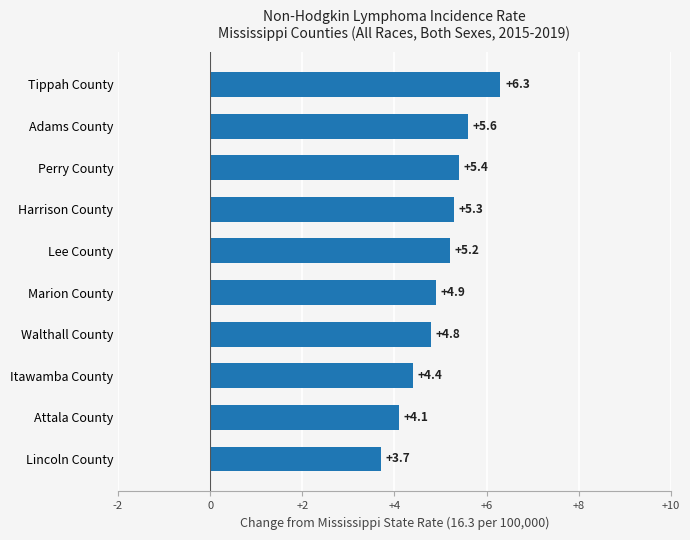

Which label corresponds to the largest value in the chart?

Tippah County